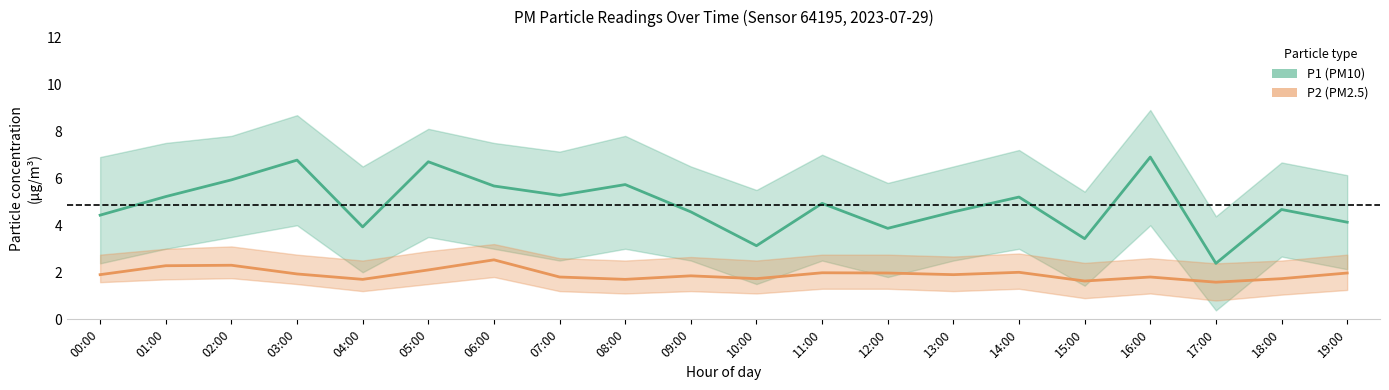

How many values in the P1 (PM10) series are below 4?

5